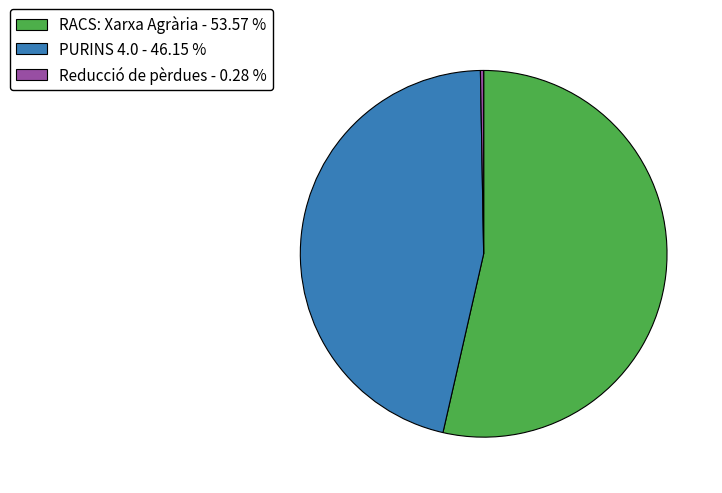

Combined, do RACS: Xarxa Agrària and PURINS 4.0 account for over 50%?

Yes